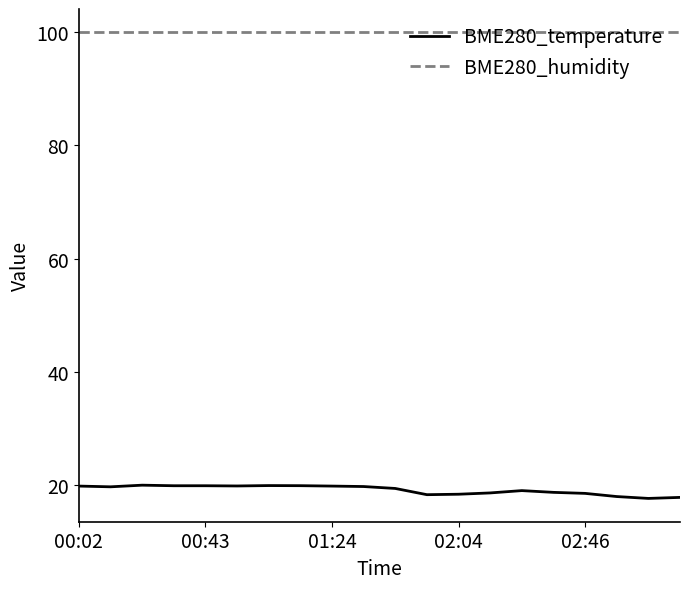

Is this an area chart (filled region under the line)?

No